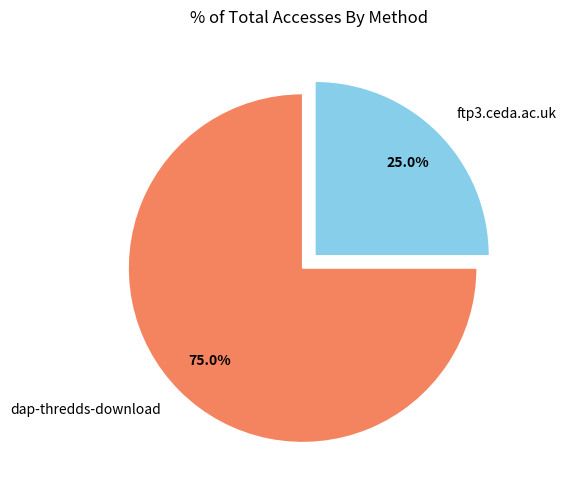

To the nearest percent, what portion does dap-thredds-download represent?

75%